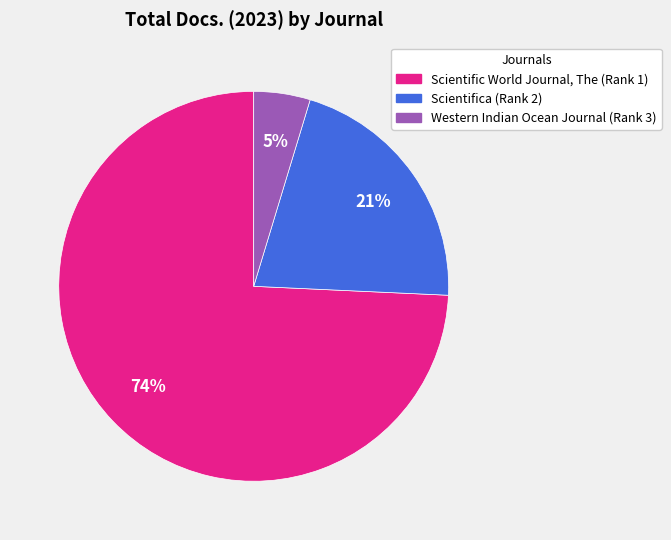

Does any single category account for the majority?

Yes